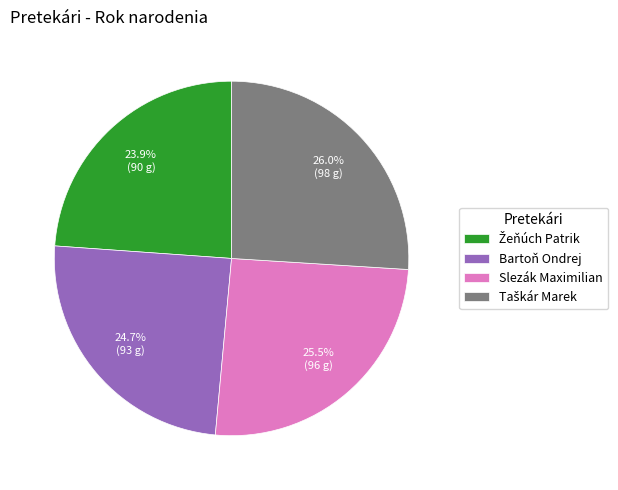

How many segments does this pie chart have?

4